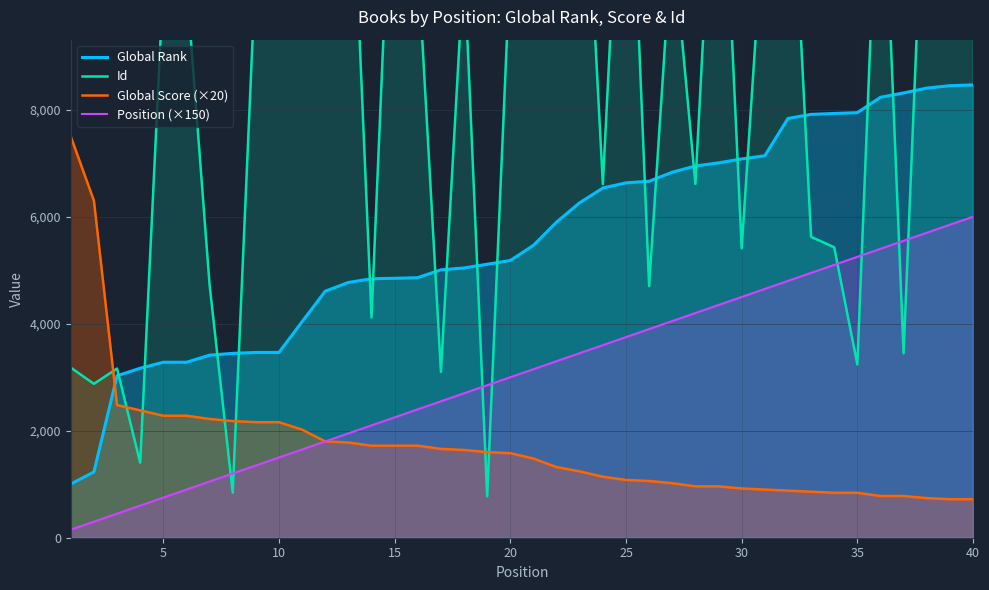

True or false: Position (×150) and Global Rank cross at least once.

False